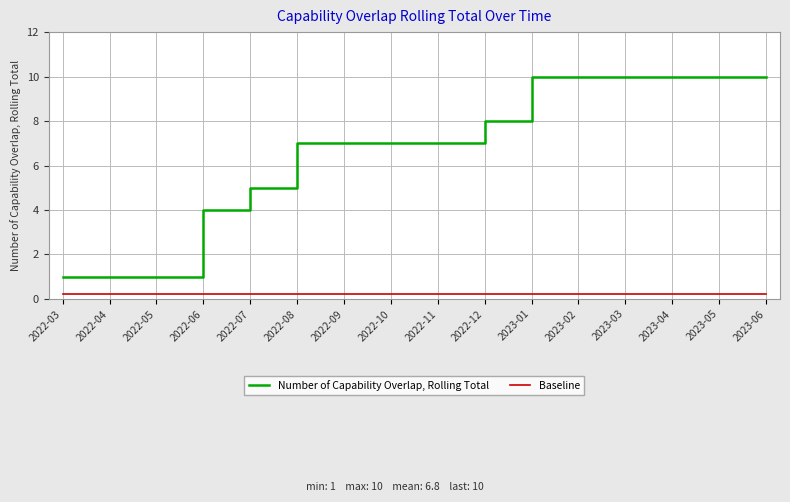

Rank the series by their average value, from lowest to highest.

Baseline, Number of Capability Overlap, Rolling Total